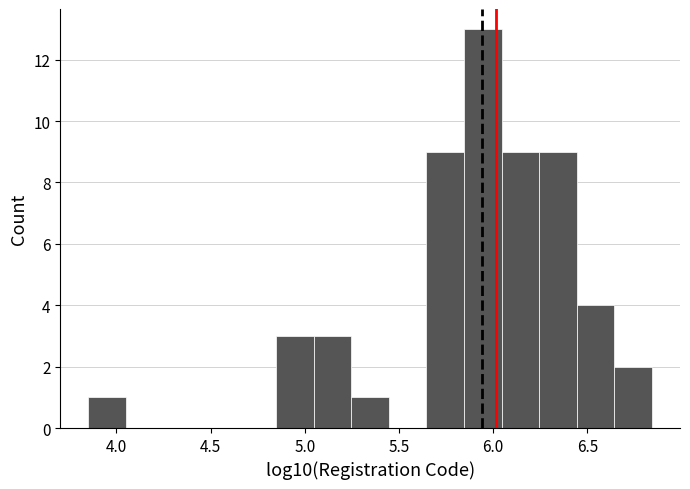

Read against the x-axis, roughly where is the centre of the tallest bar?

5.95